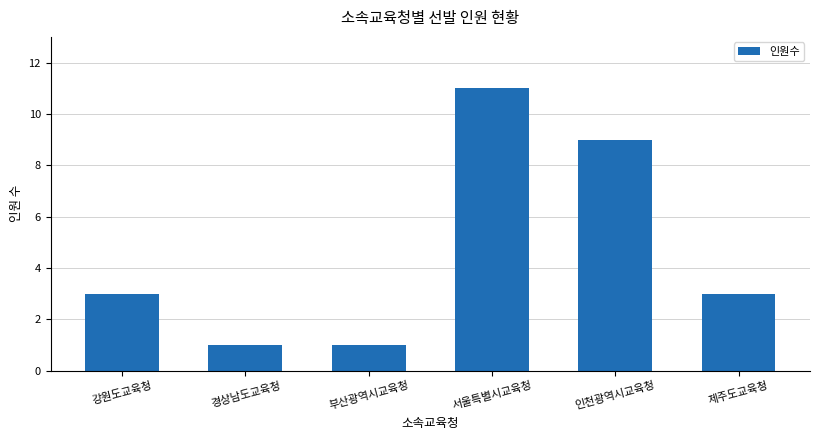

Reading right to left, what are all the values shown in this chart?

제주도교육청=3	인천광역시교육청=9	서울특별시교육청=11	부산광역시교육청=1	경상남도교육청=1	강원도교육청=3